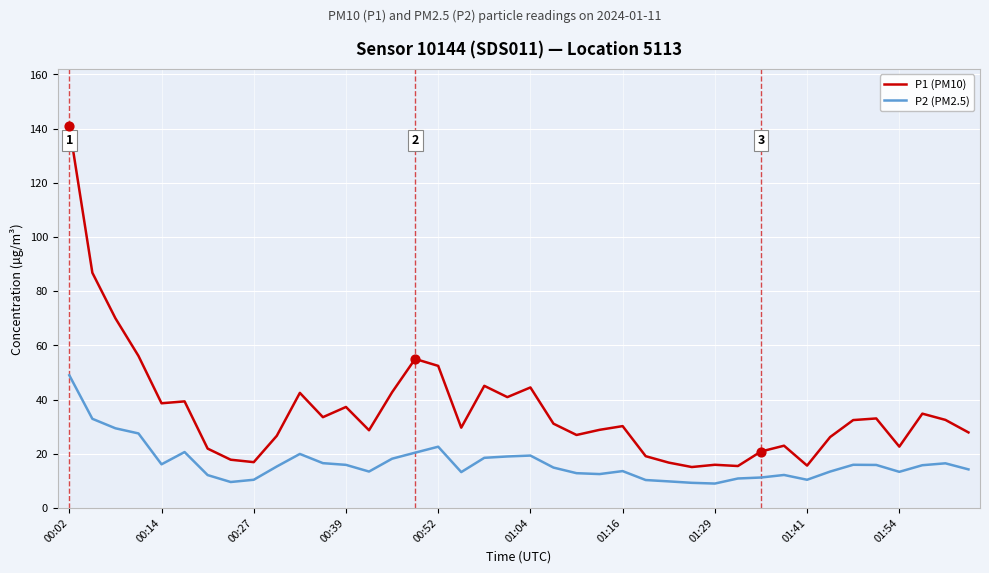

Which series has the largest total across all categories?

P1 (PM10)